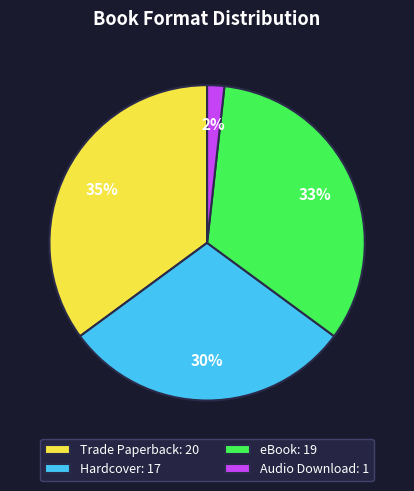

To the nearest percent, what is the combined percentage of Hardcover and eBook?

63%